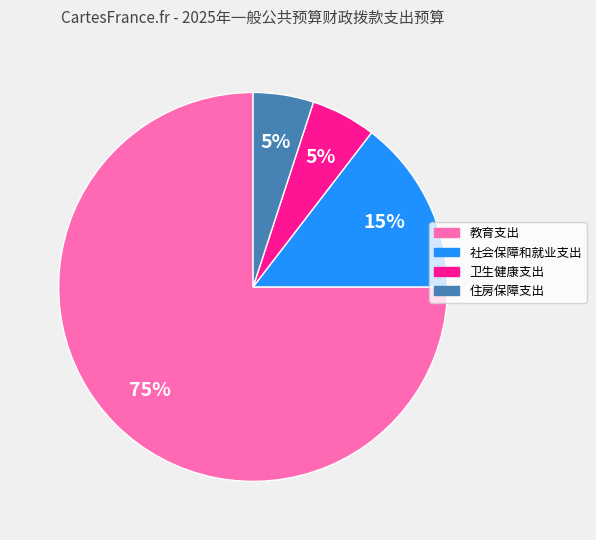

True or false: 教育支出 accounts for 63% of the total.

False